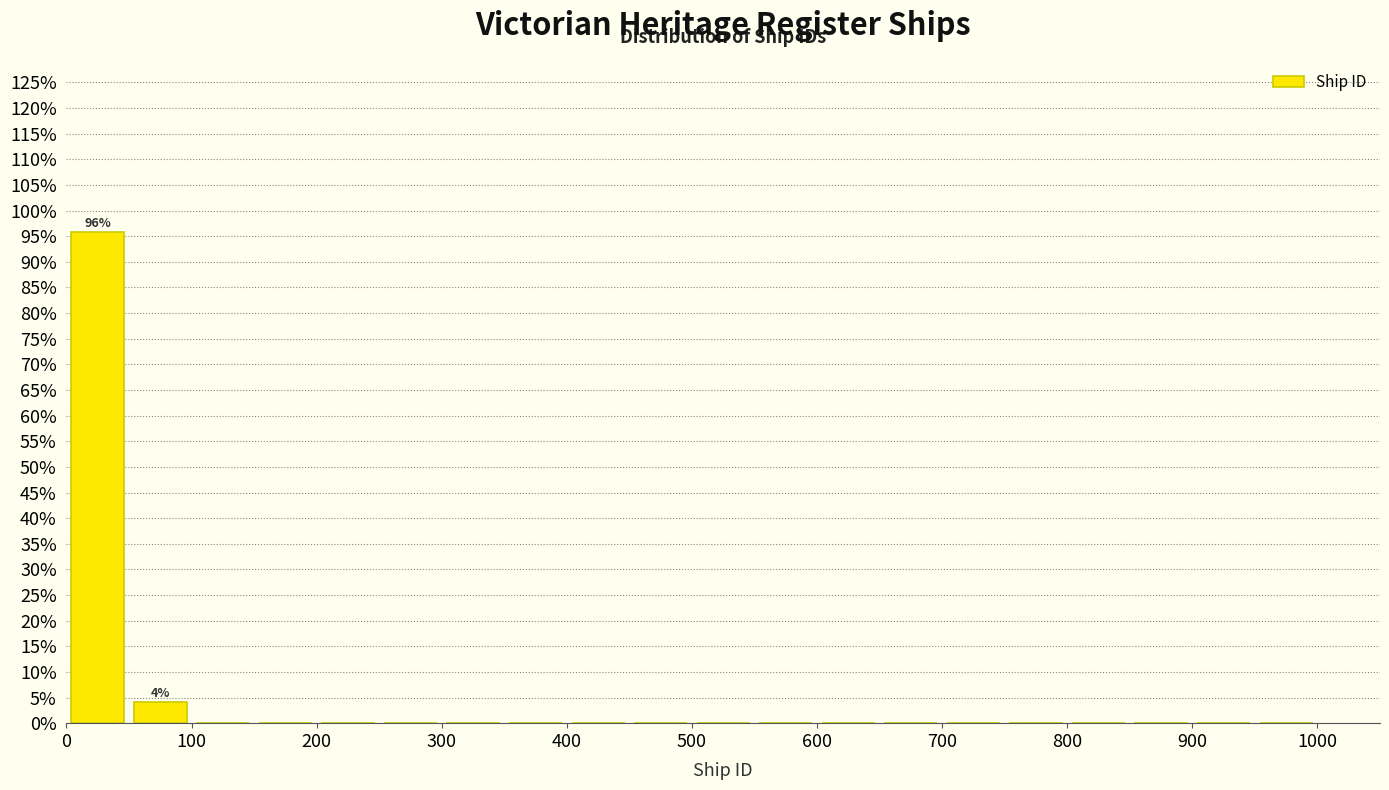

Which range on the x-axis has the tallest bar?

0 to 50